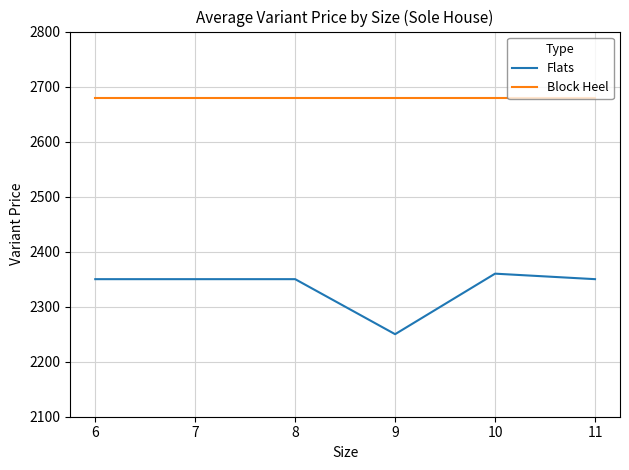

What is the spread (max minus min) of values at 7?

330